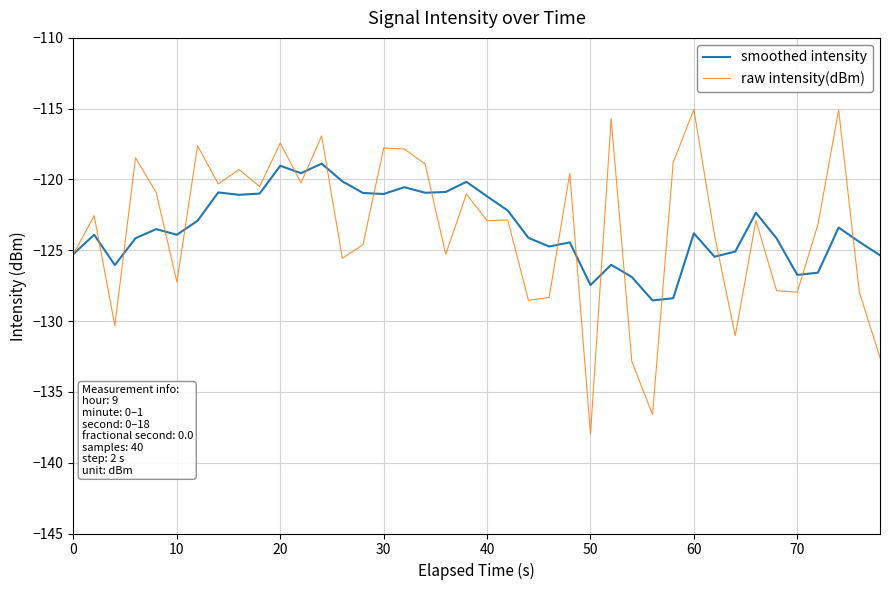

Does the chart have visible grid lines?

Yes